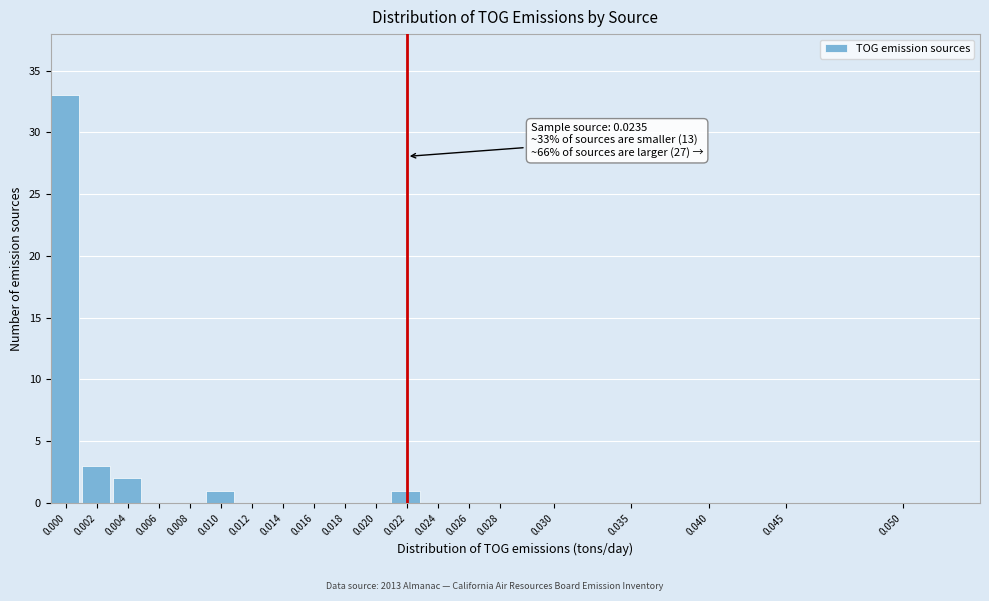

Reading left to right, list all the values displayed in this chart.

0.000=33	0.002=3	0.004=2	0.006=0	0.008=0	0.010=1	0.012=0	0.014=0	0.016=0	0.018=0	0.020=0	0.022=1	0.024=0	0.026=0	0.028=0	0.030=0	0.035=0	0.040=0	0.045=0	0.050=0